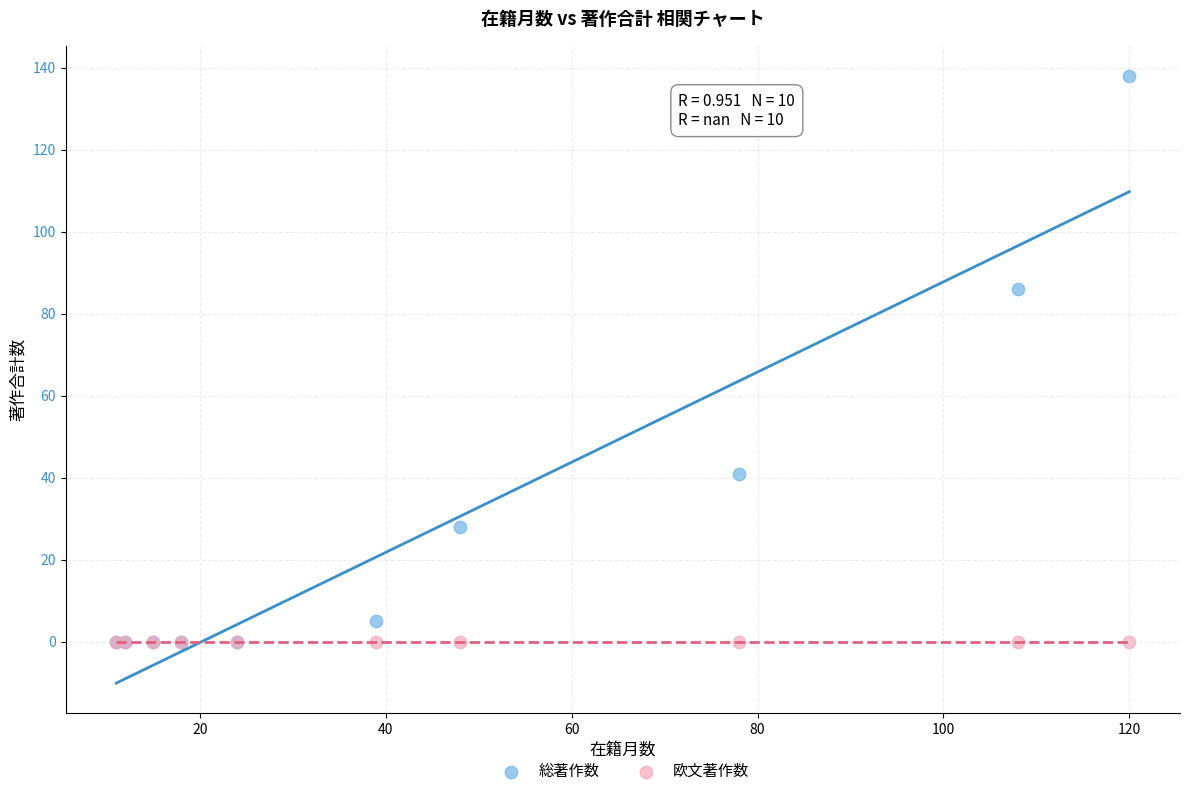

What are all the series names shown in the legend?

総著作数, 欧文著作数